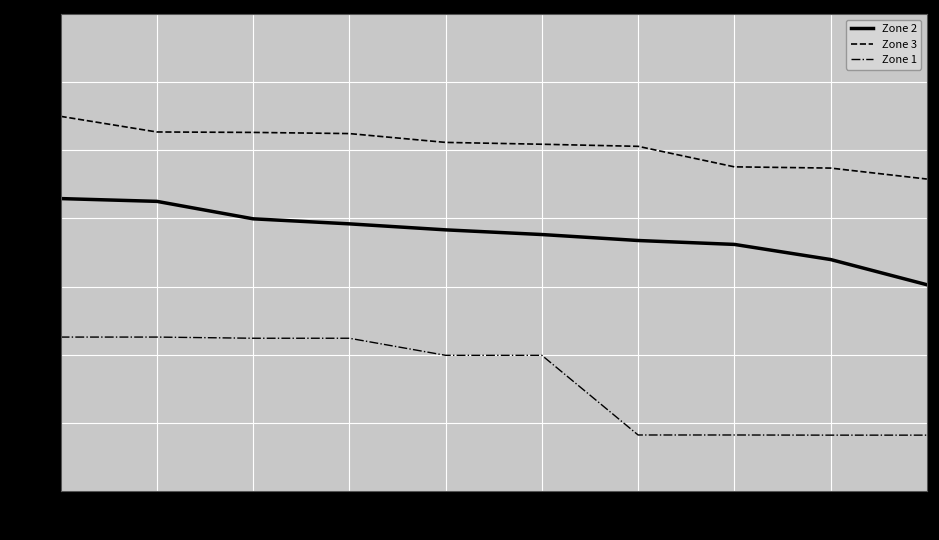

Which series changed the most between 0 and 5?

Zone 2